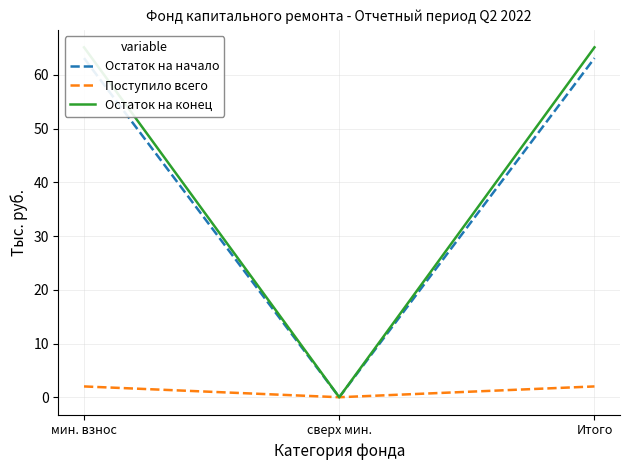

Where does the Остаток на начало series first go above 63?

мин. взнос